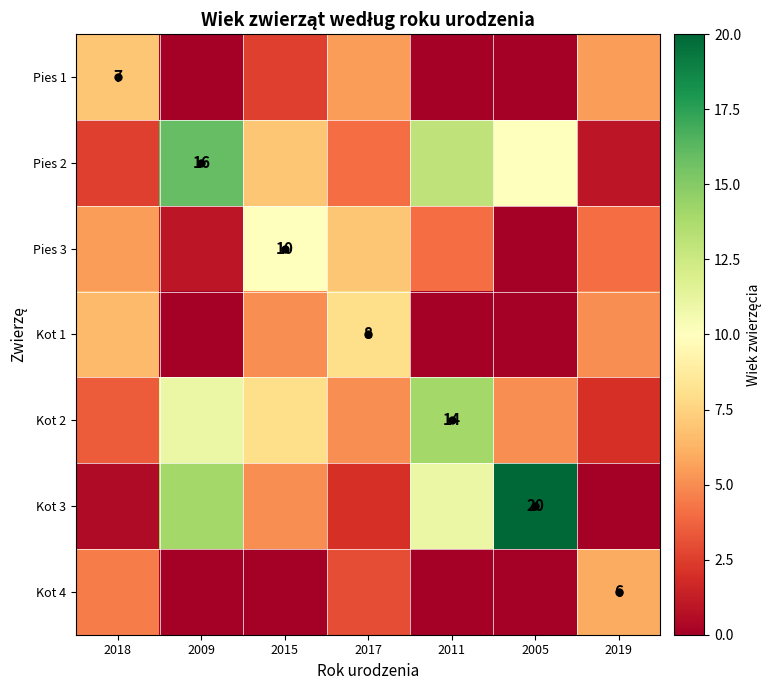

The Pies 3 series shows 4.2 at 2015. True or false?

False